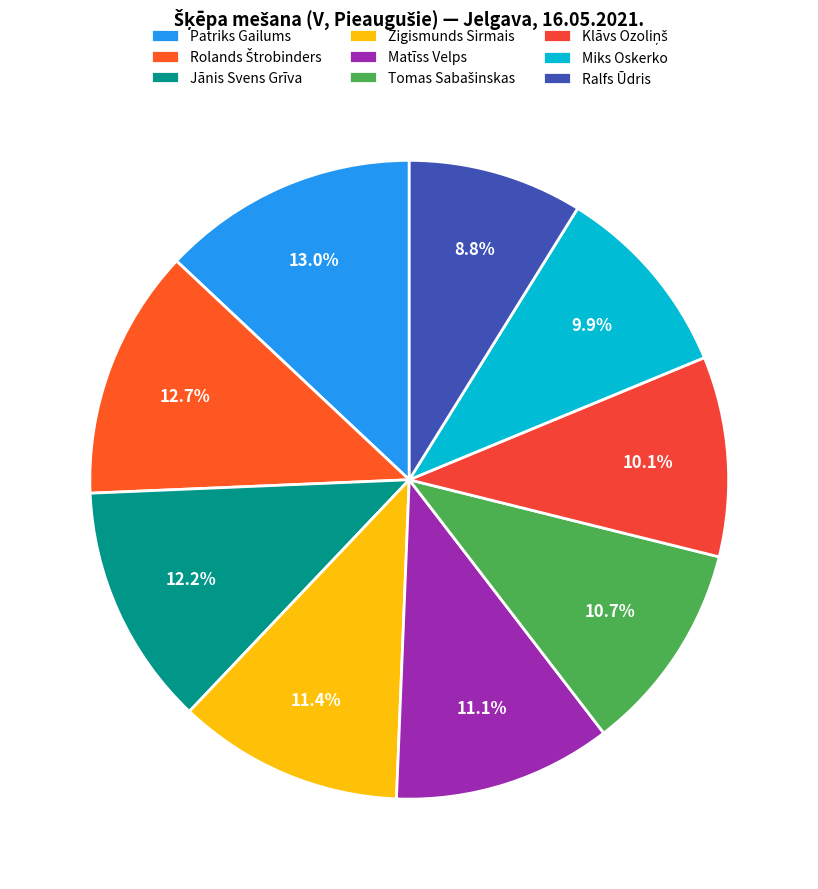

Is there a majority slice in this chart?

No